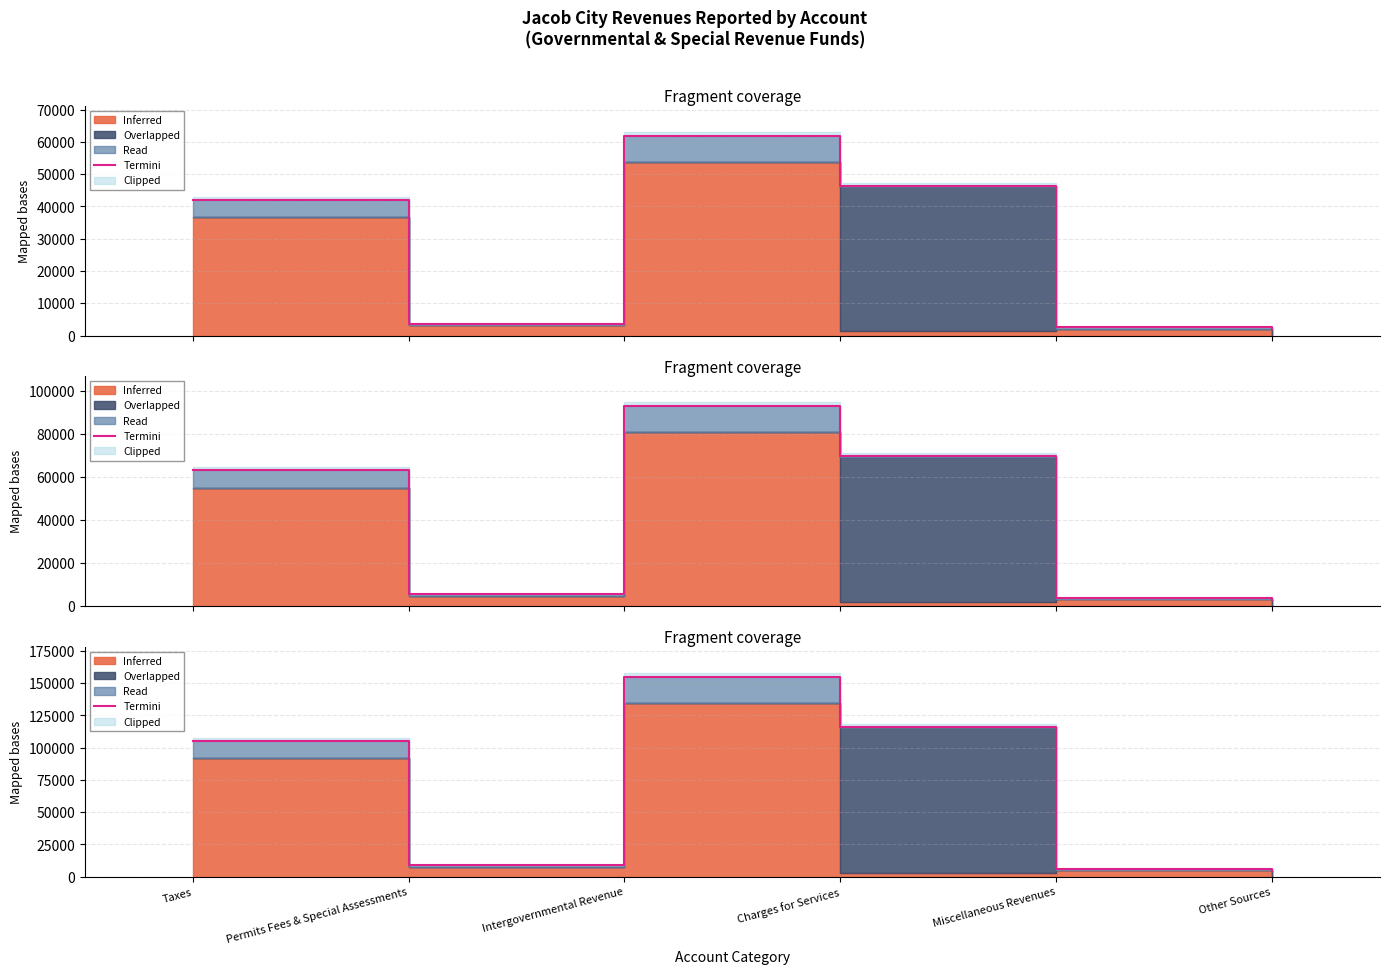

What is the value of the 2nd point from the left?

9027.5